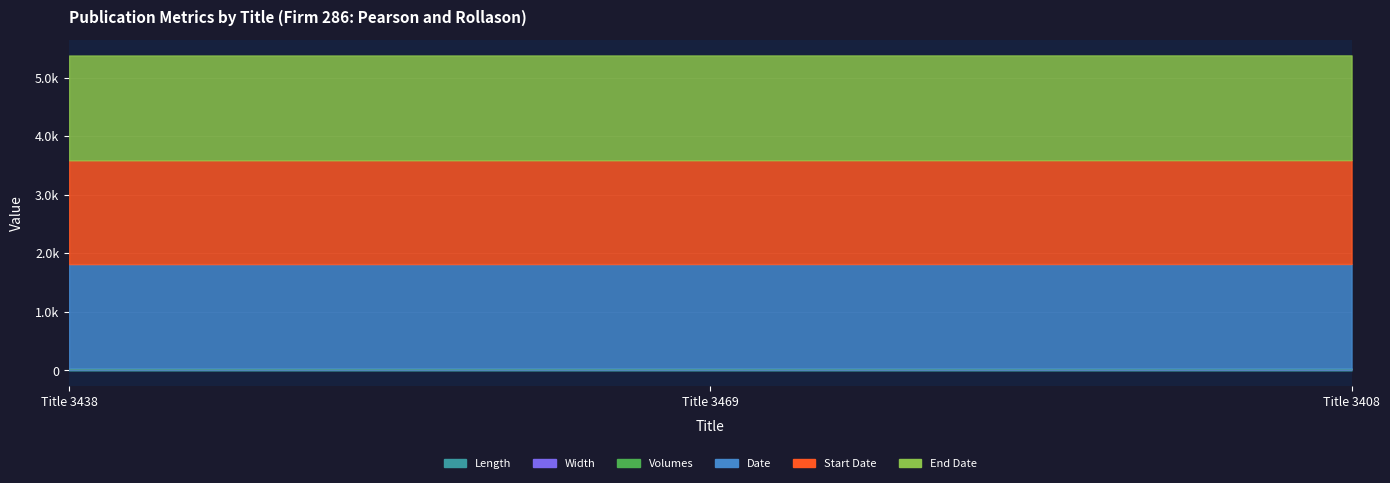

What is the spread (max minus min) of values at Title 3408?

1789